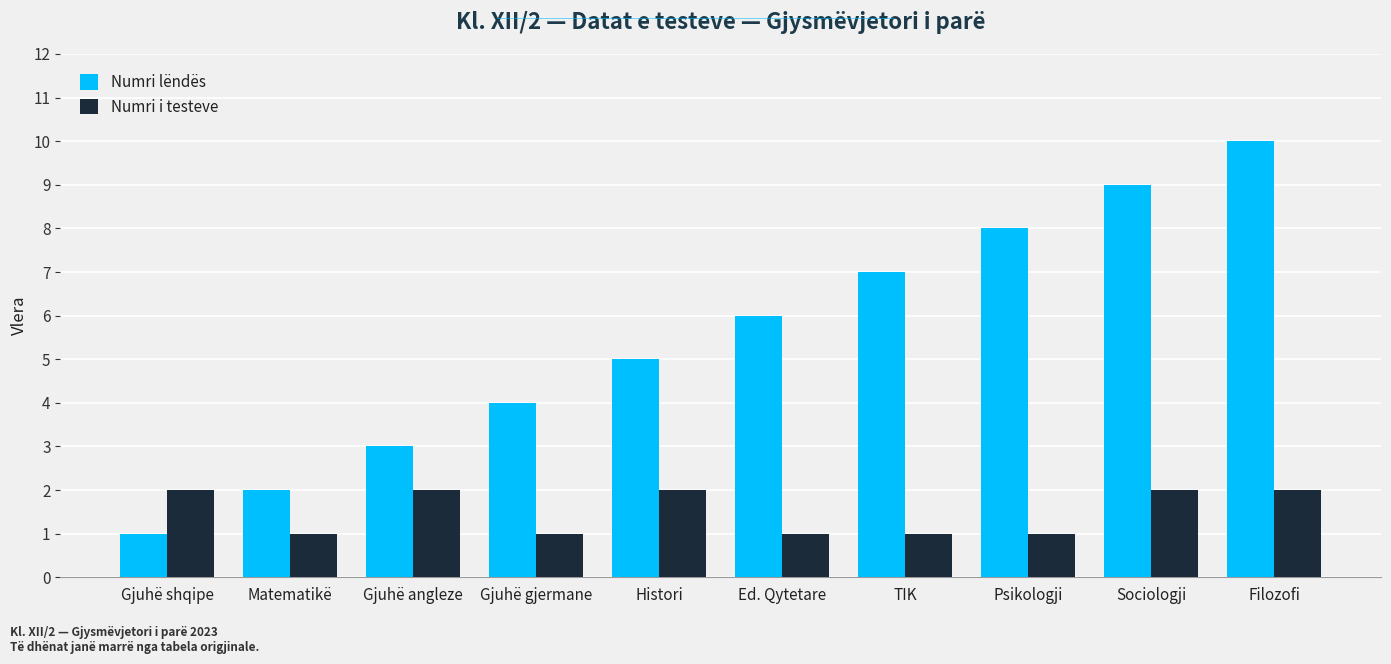

Count the number of data series in this chart.

2